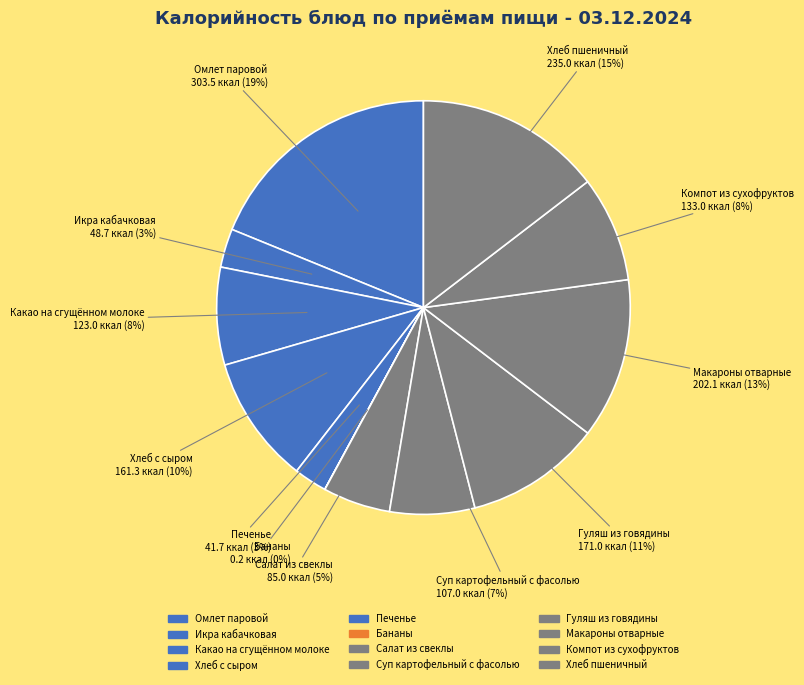

What percentage is NOT represented by Какао на сгущённом молоке?

92.4%